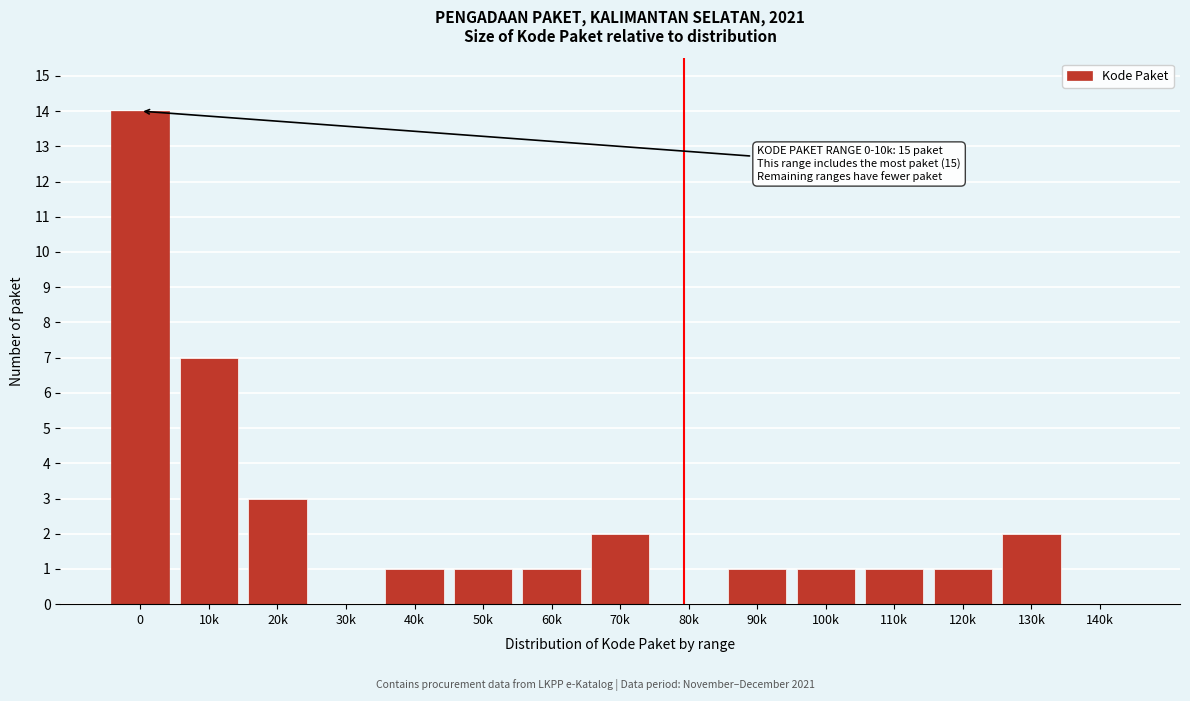

Reading right to left, what are all the values shown in this chart?

140k=0	130k=2	120k=1	110k=1	100k=1	90k=1	80k=0	70k=2	60k=1	50k=1	40k=1	30k=0	20k=3	10k=7	0=14